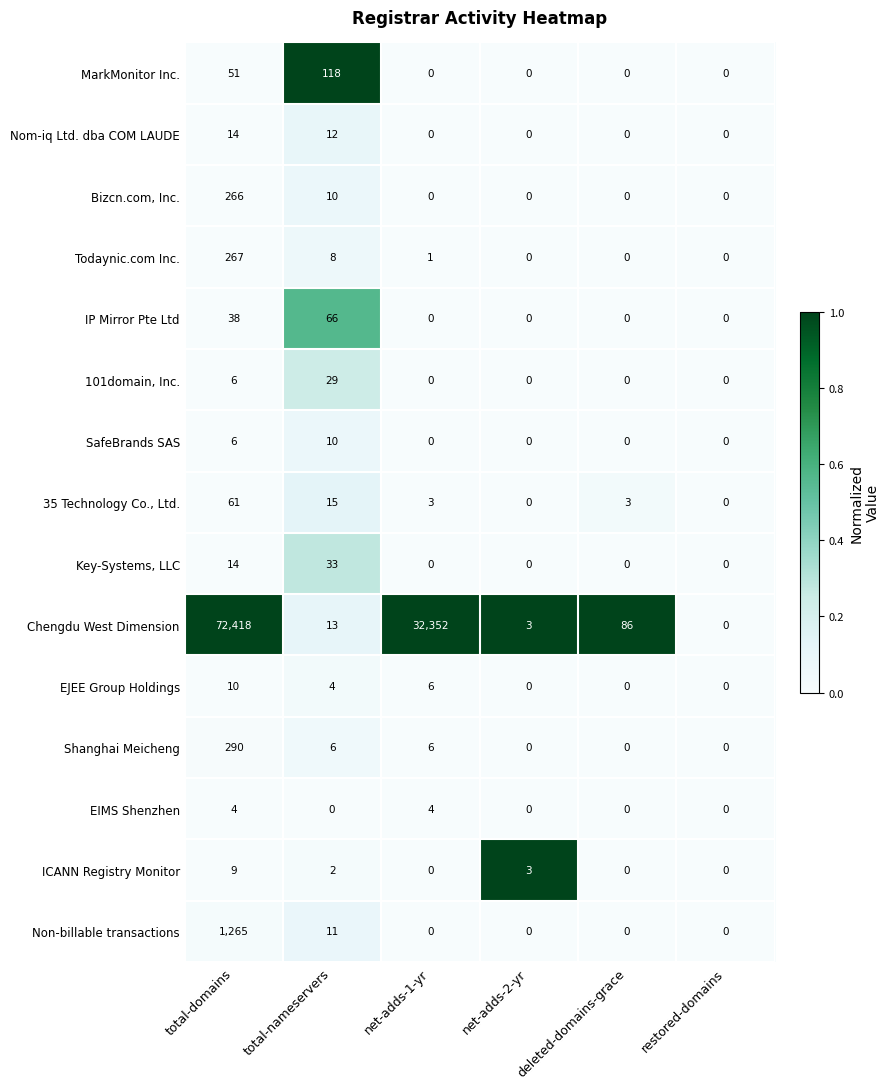

Which series has the largest total across all categories?

Chengdu West Dimension